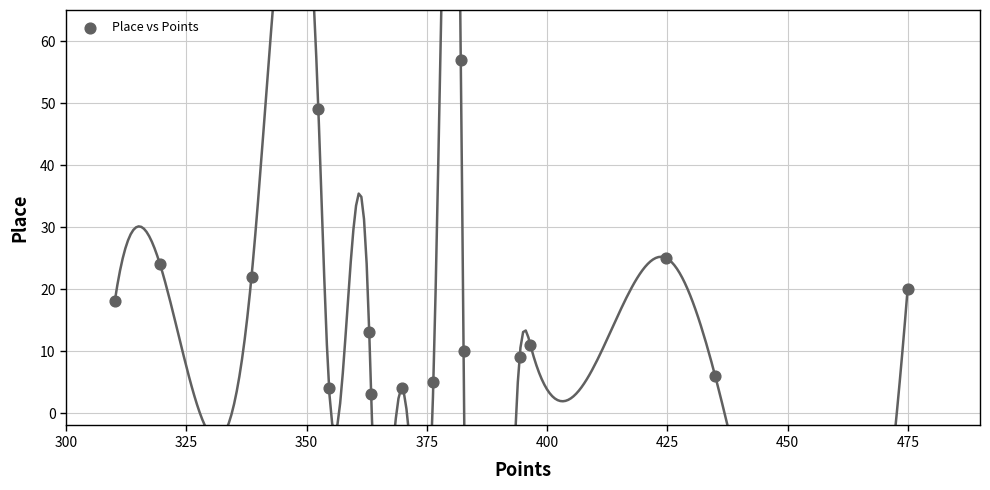

What Y value in the scatter plot is closest to 30?

25